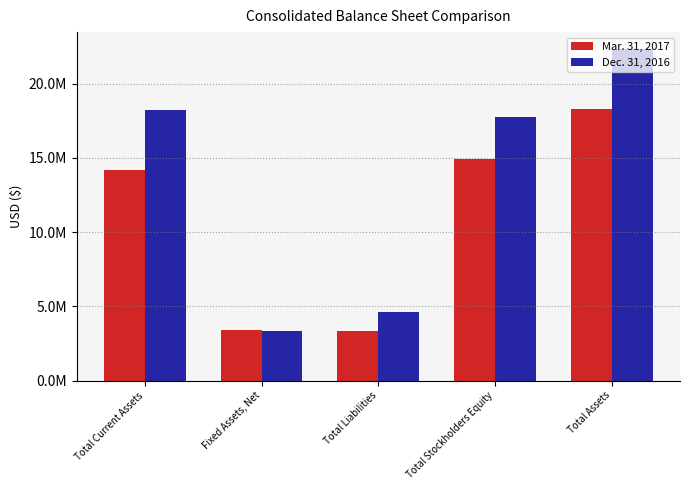

Which series has the largest total across all categories?

Dec. 31, 2016